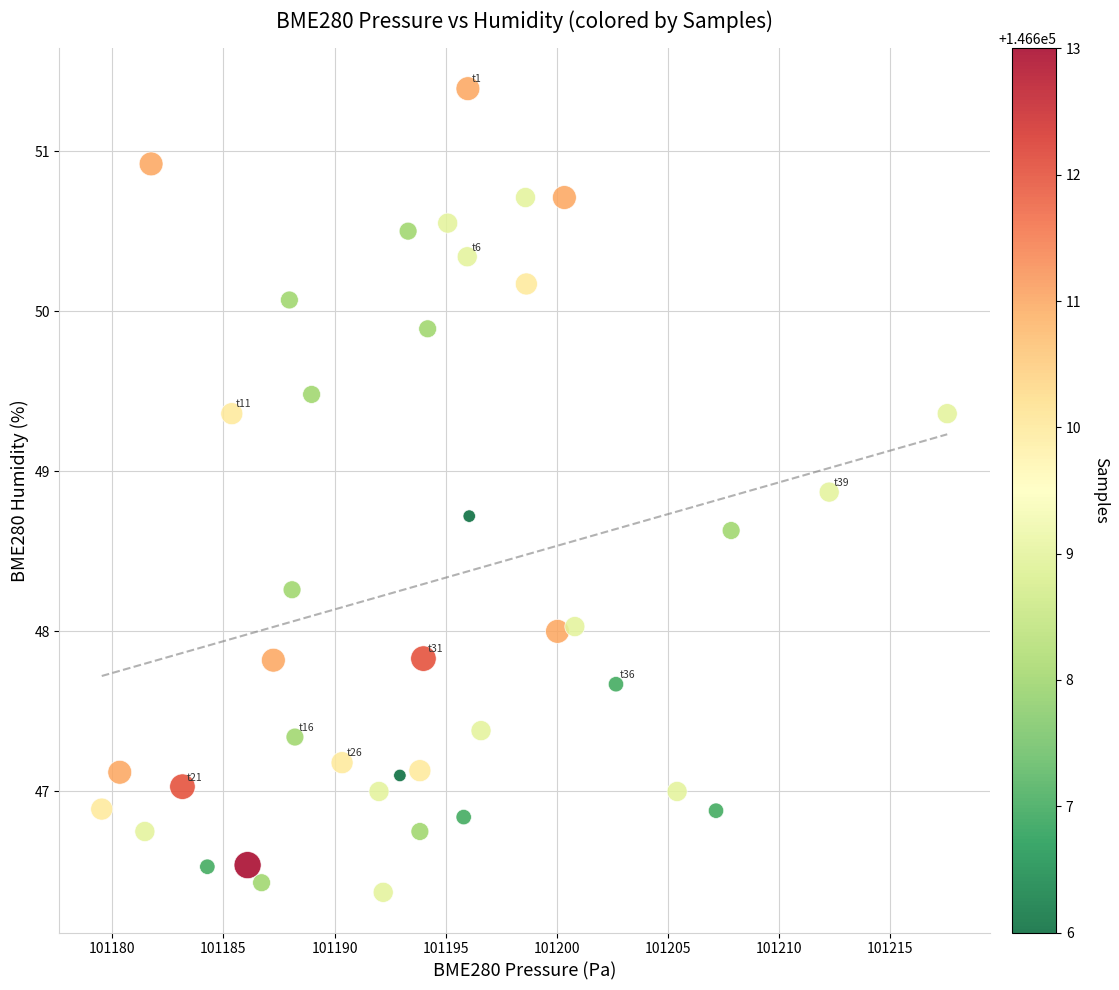

What is the range of X values (max minus min)?

38.0